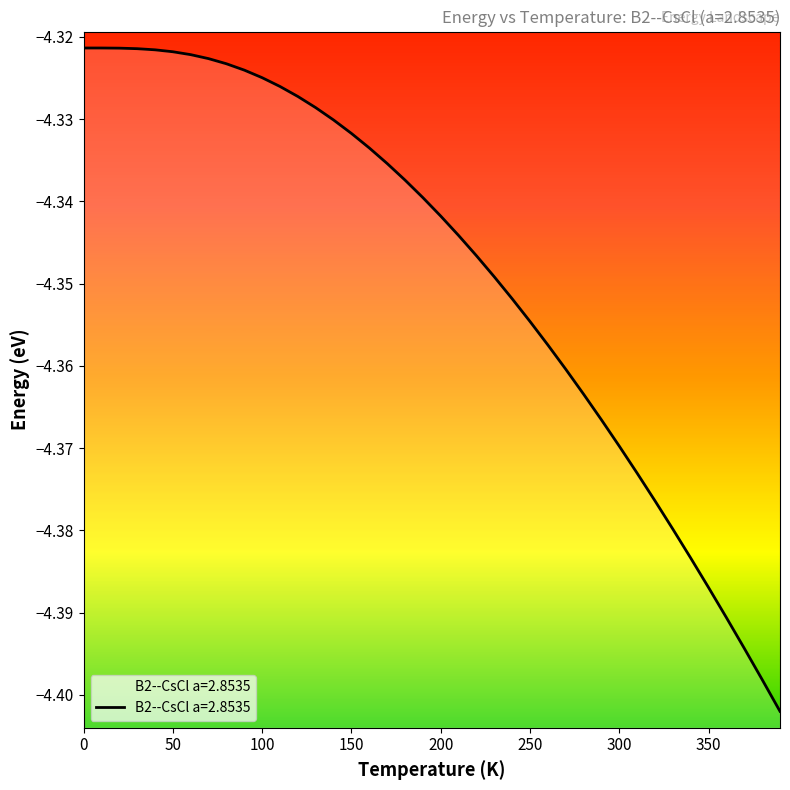

Read the value at 70.0.

-4.3